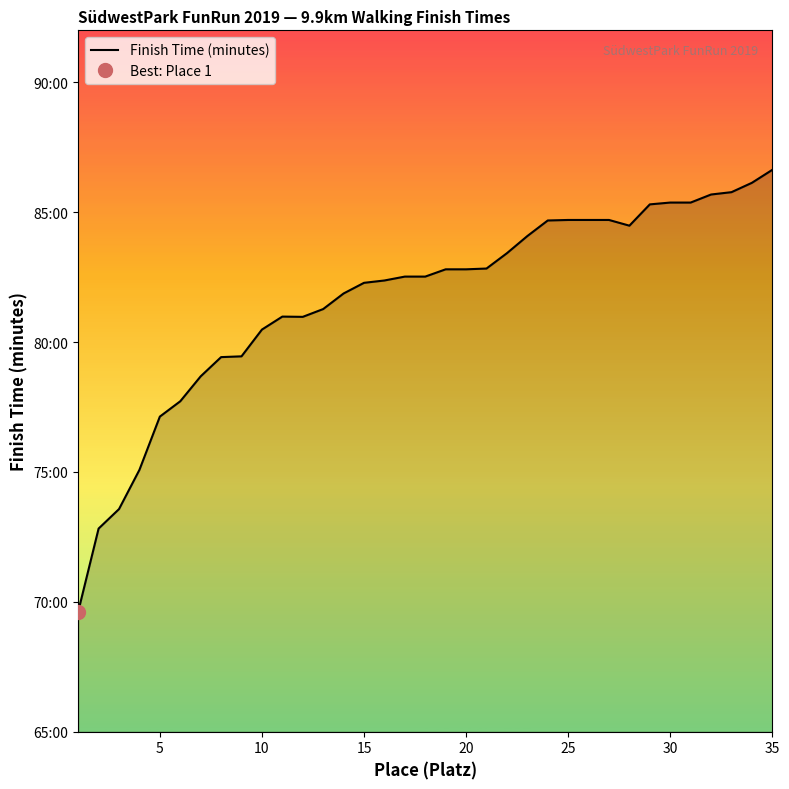

What is the average value?

81.7